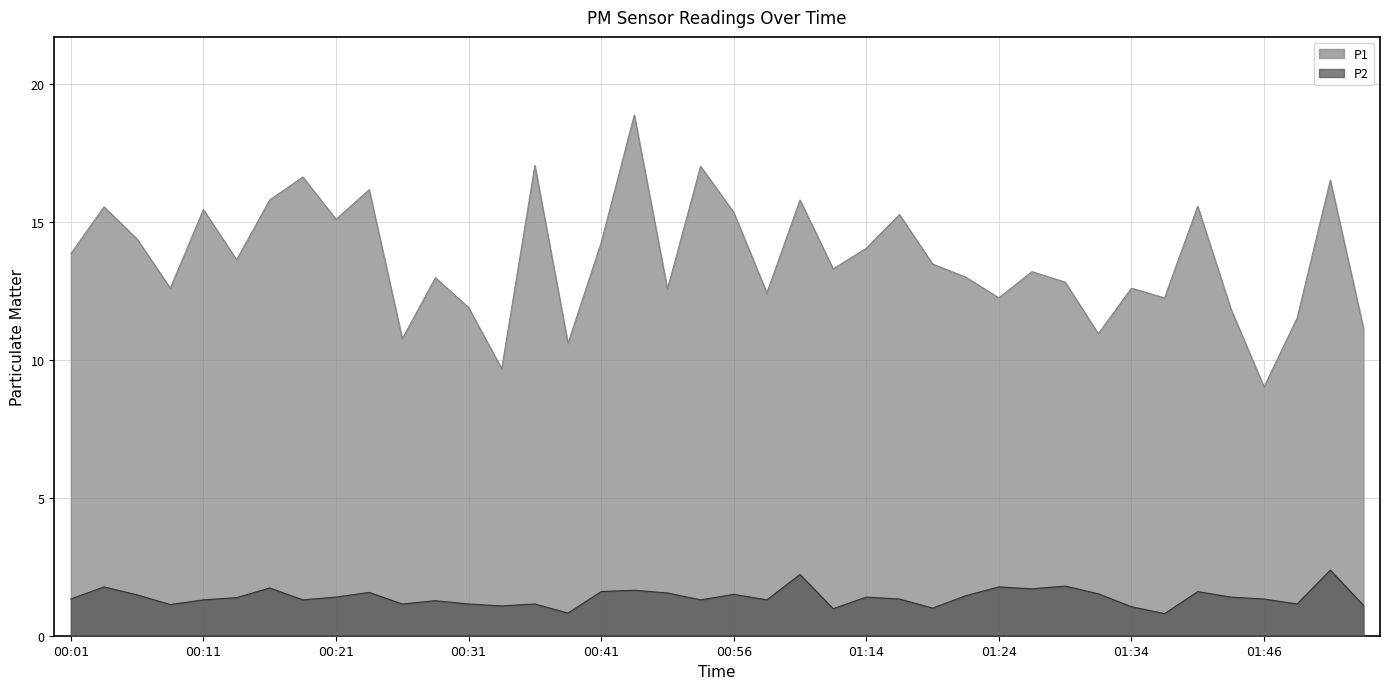

At which label is P1 closest to 13?

01:21